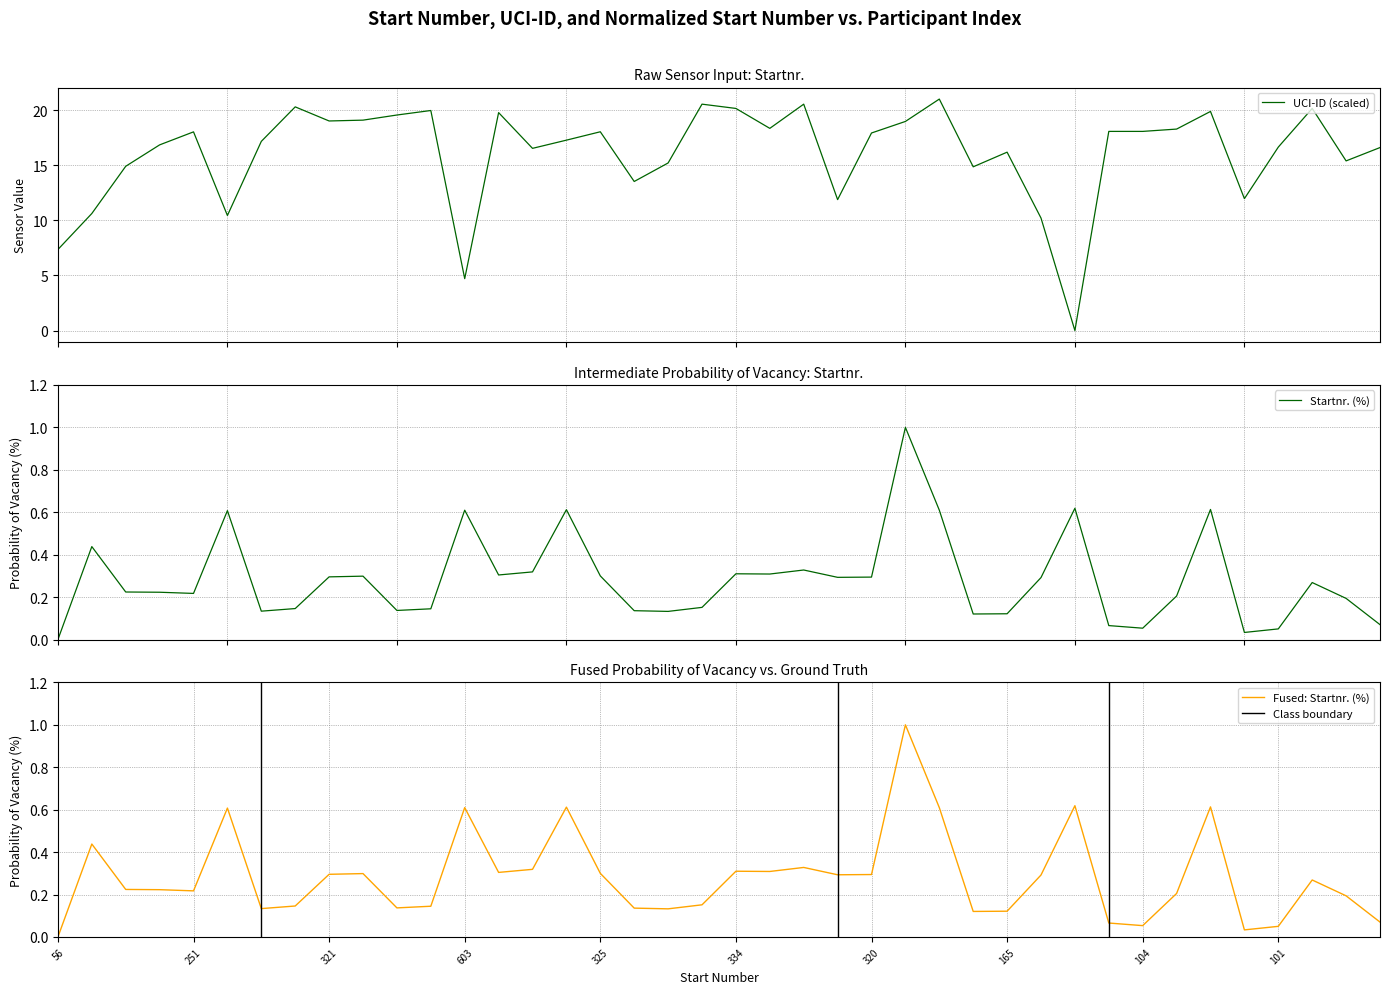

What is the highest value of the UCI-ID (scaled) series?

21.0